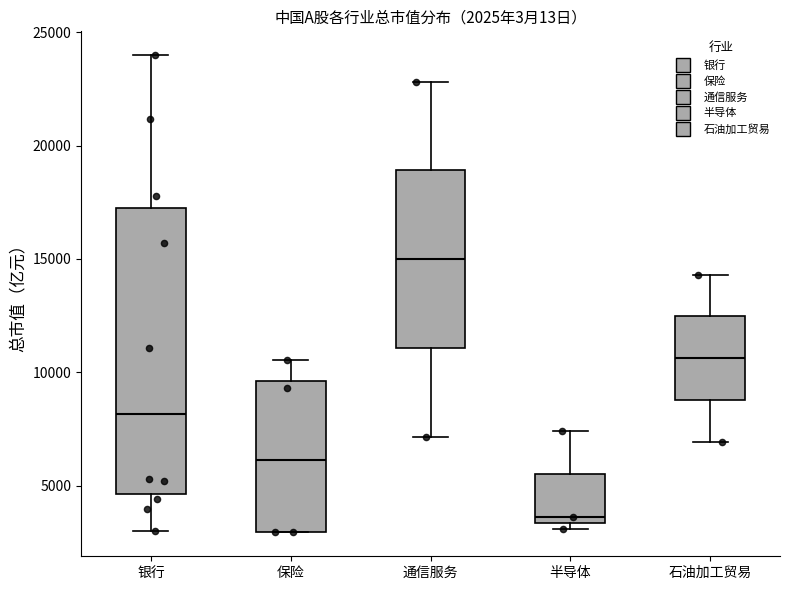

Which box has the highest median line?

通信服务